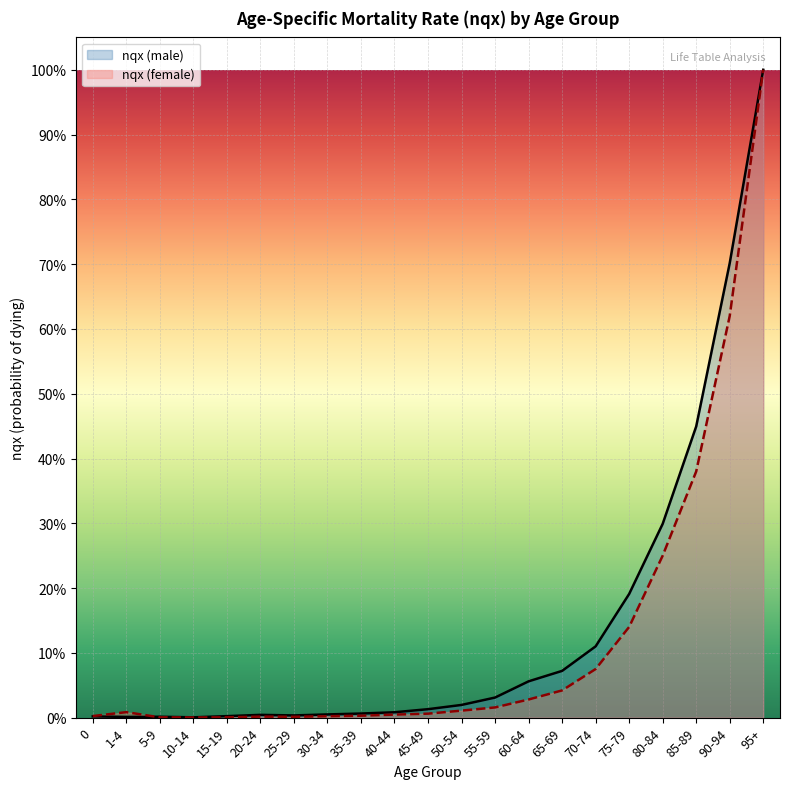

Which has a higher value, 15-19 or 25-29?

25-29